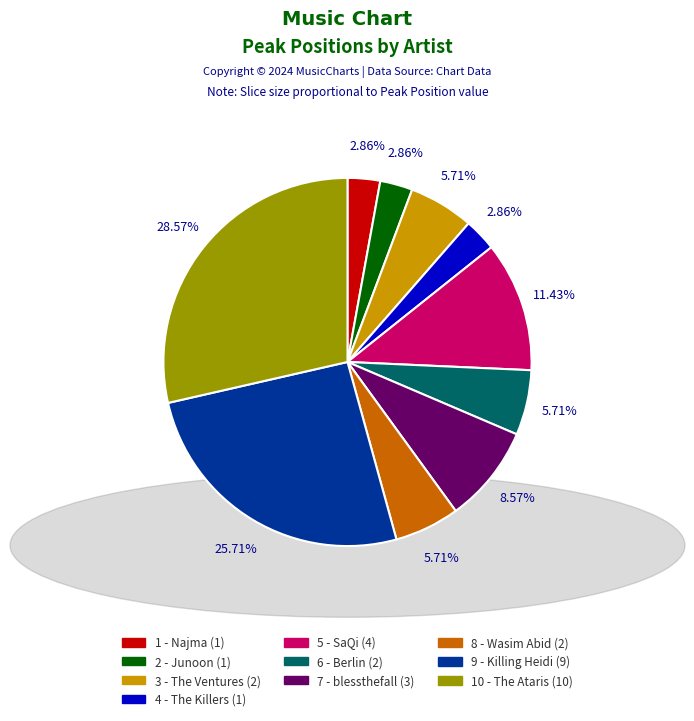

What percentage is the 2 - Junoon slice, to the nearest percent?

3%